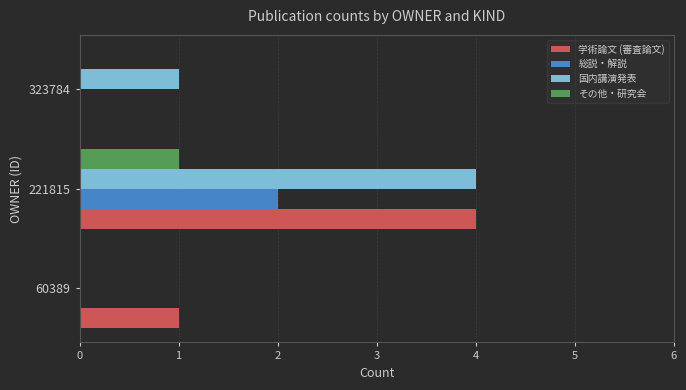

Which series changed the most between 221815 and 323784?

学術論文 (審査論文)